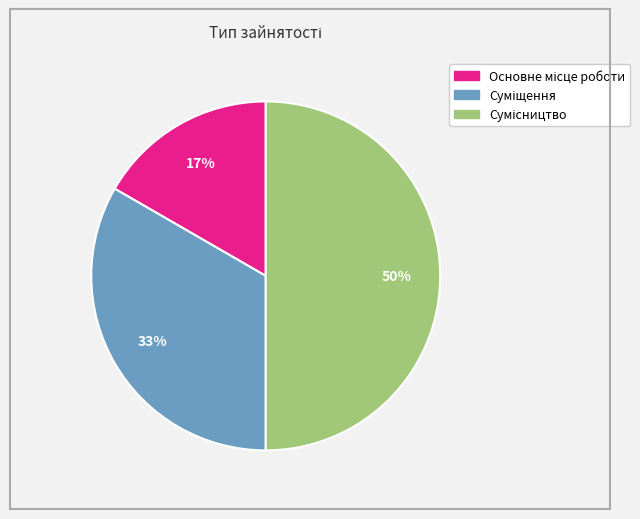

To the nearest percent, what is the average slice percentage?

33%